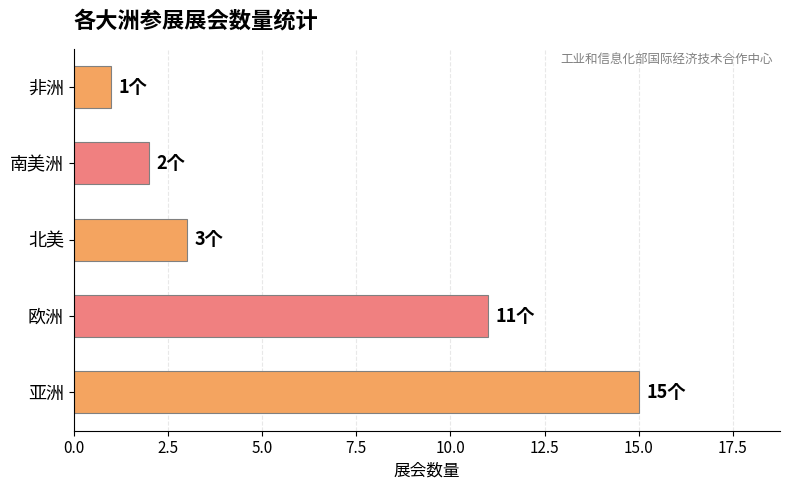

What value does the data have at 欧洲?

11